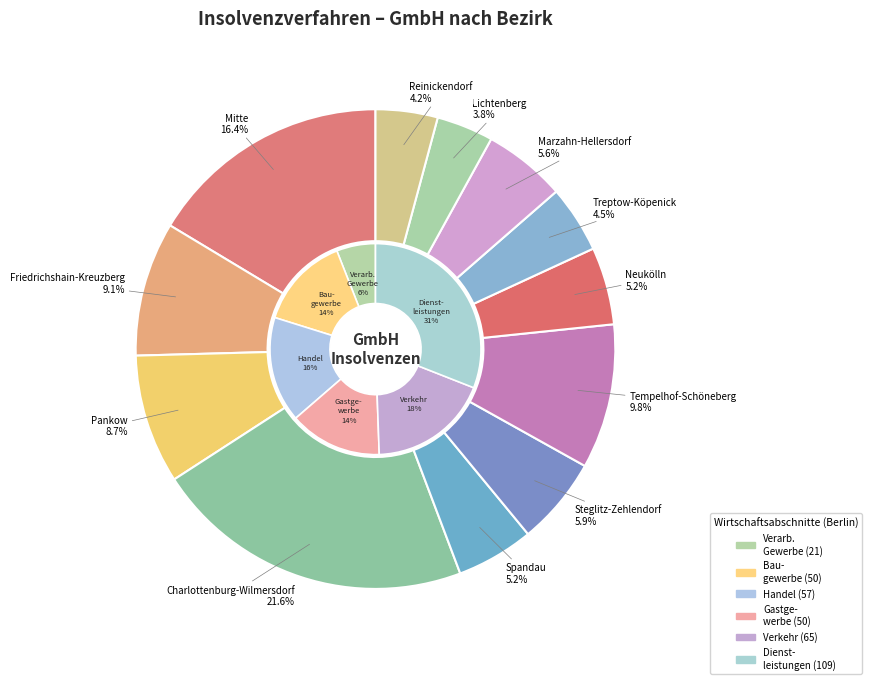

Does Treptow-Köpenick account for over 50% of the chart?

No